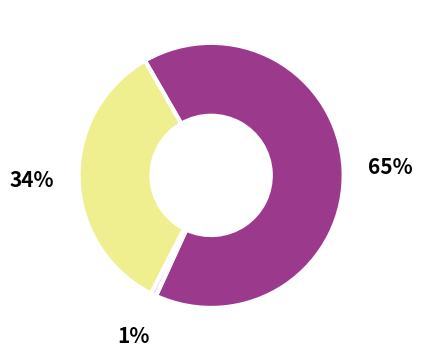

Is there a majority slice in this chart?

Yes